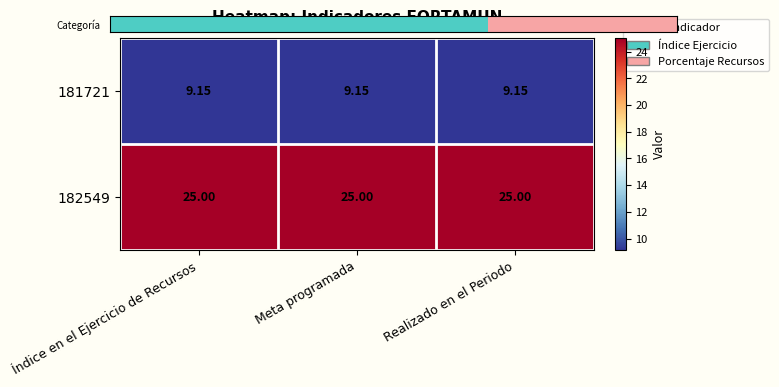

Is the value of 181721 at Índice en el Ejercicio de Recursos greater than the value of 182549 at Índice en el Ejercicio de Recursos?

No